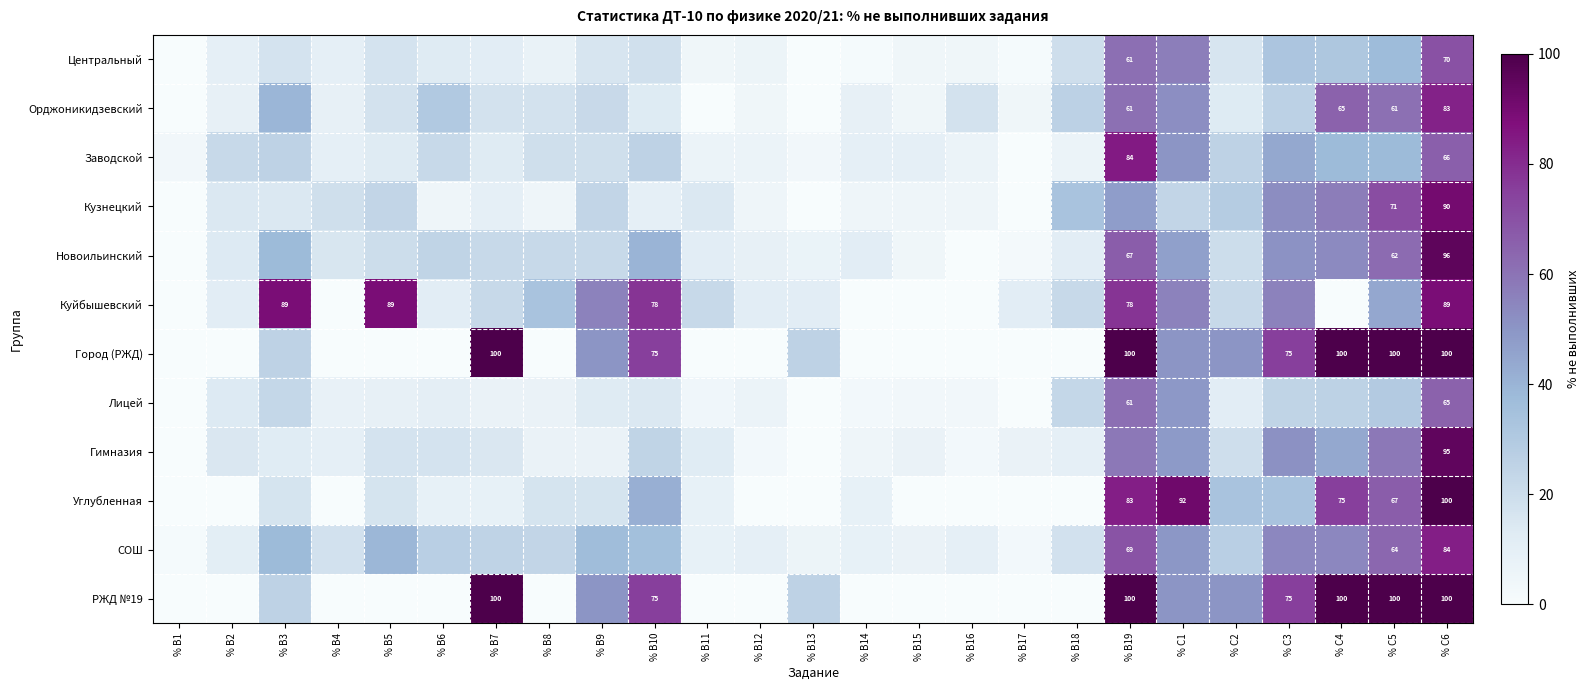

Which series changed the most between % С1 and % С2?

Углубленная